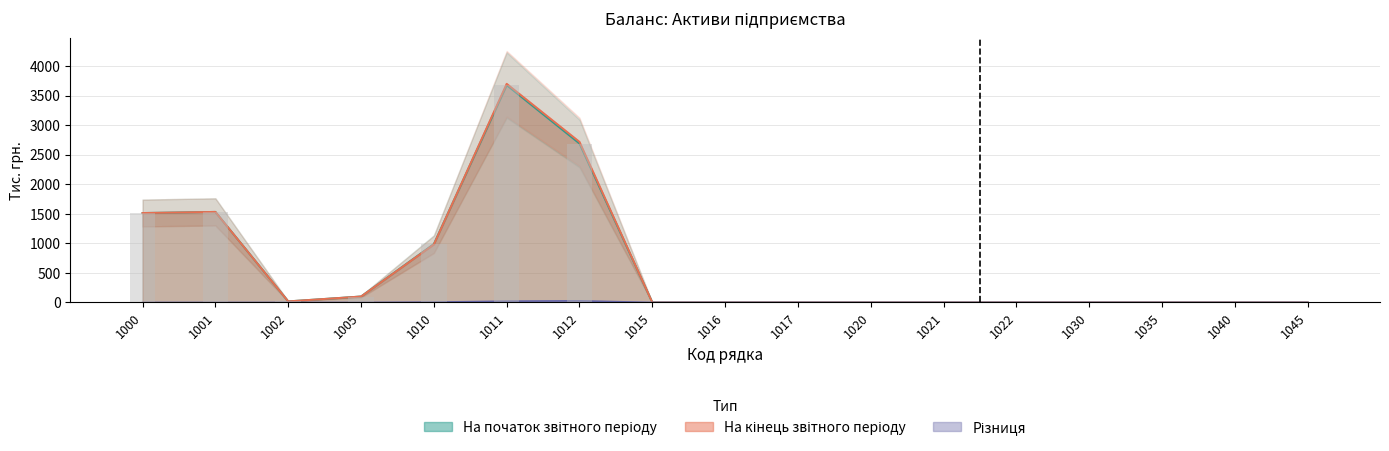

Are the bars grouped side by side (vs. stacked)?

Yes